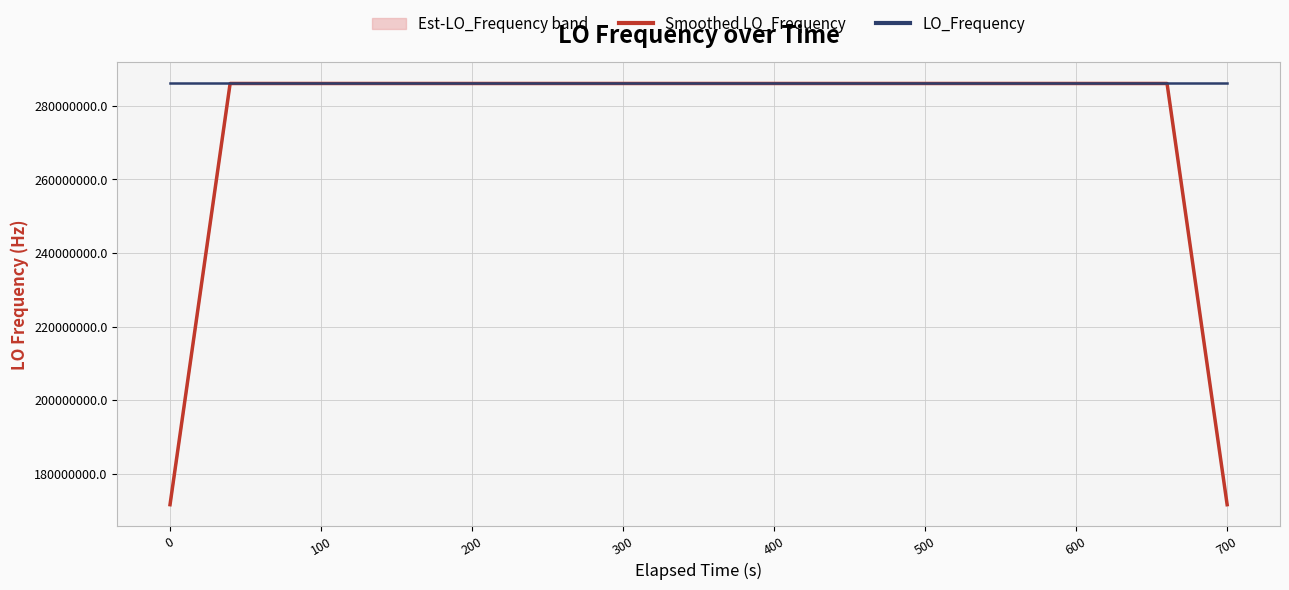

At how many categories does at least one series exceed 192790812?

36